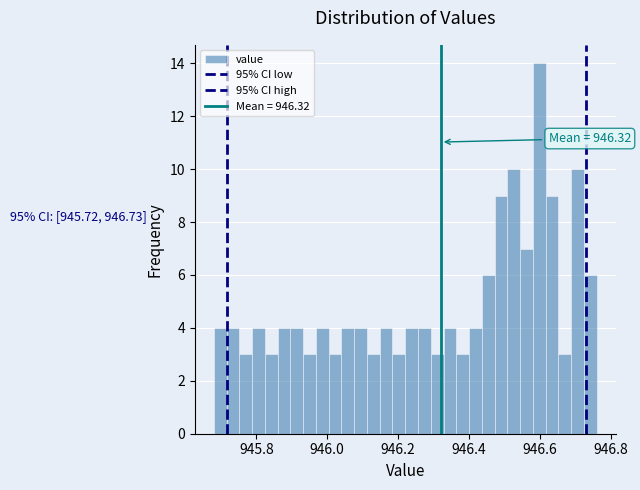

Around what value on the x-axis is the tallest bar? Give the approximate position of its centre, as read against the axis.

946.60